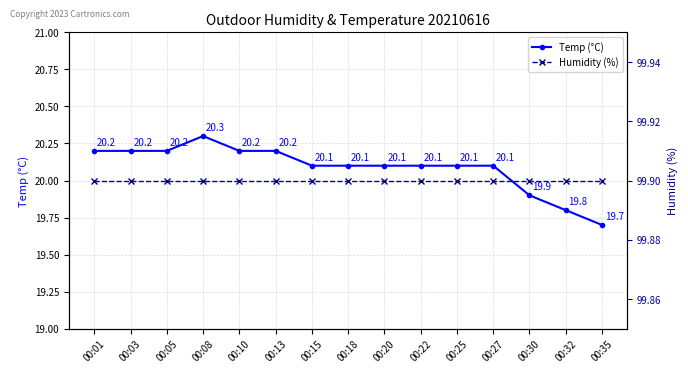

True or false: Humidity (%) and Temp (°C) cross at least once.

False